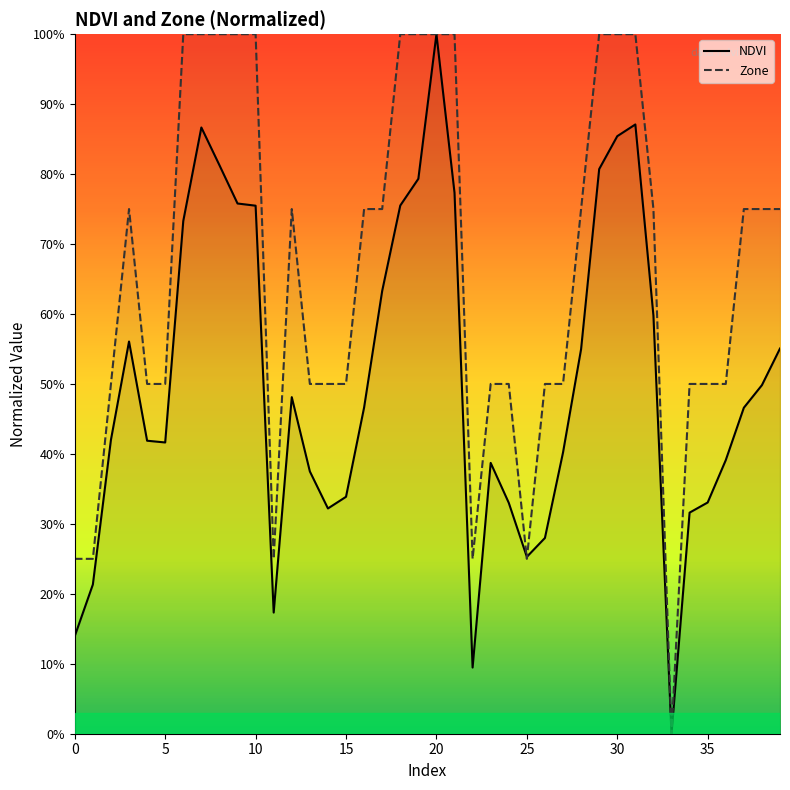

Which series has the widest spread of values?

NDVI